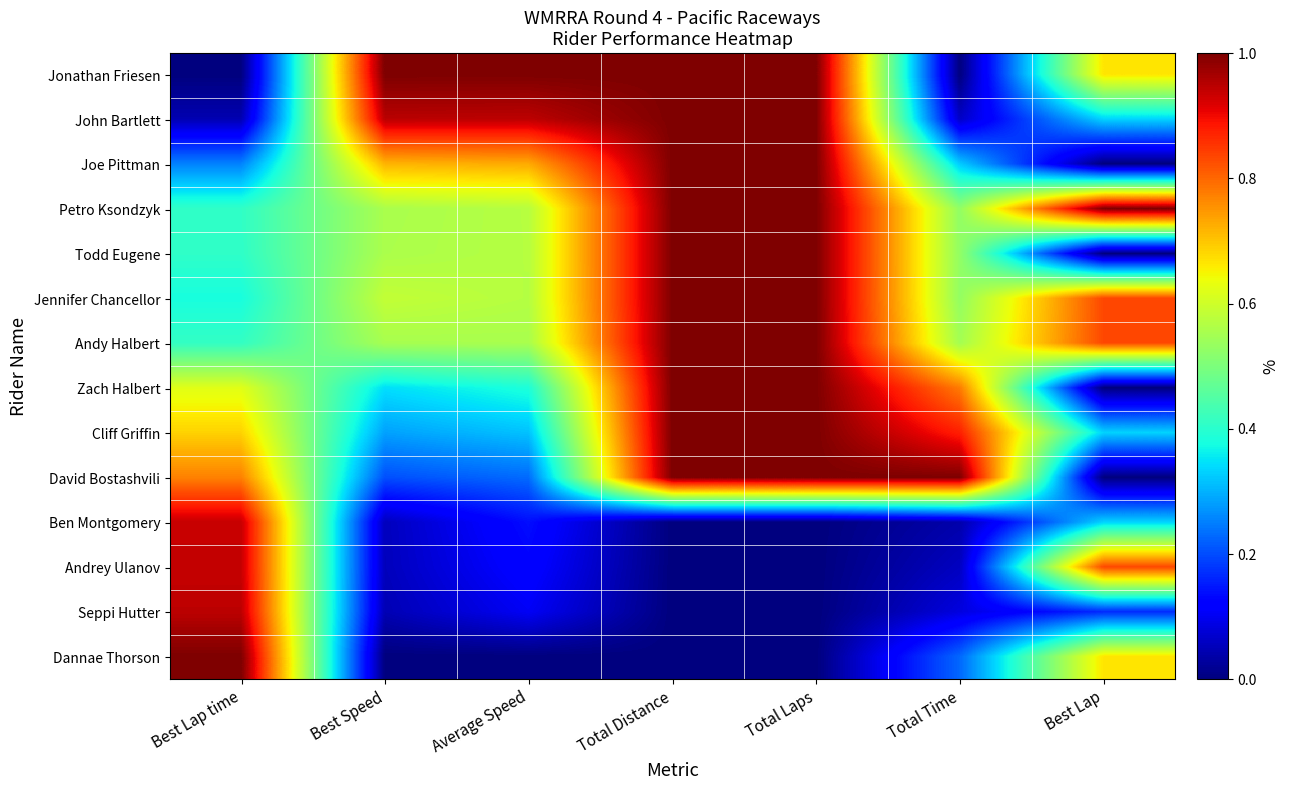

Reading left to right, transcribe all the data shown in this chart.

Jonathan Friesen: Best Lap time=0.0	Best Speed=1.0	Average Speed=1.0	Total Distance=1.0	Total Laps=1.0	Total Time=0.0	Best Lap=0.7
John Bartlett: Best Lap time=0.0	Best Speed=0.9	Average Speed=0.9	Total Distance=1.0	Total Laps=1.0	Total Time=0.1	Best Lap=0.3
Joe Pittman: Best Lap time=0.3	Best Speed=0.7	Average Speed=0.7	Total Distance=1.0	Total Laps=1.0	Total Time=0.3	Best Lap=0.0
Petro Ksondzyk: Best Lap time=0.4	Best Speed=0.6	Average Speed=0.6	Total Distance=1.0	Total Laps=1.0	Total Time=0.5	Best Lap=1.0
Todd Eugene: Best Lap time=0.4	Best Speed=0.6	Average Speed=0.6	Total Distance=1.0	Total Laps=1.0	Total Time=0.5	Best Lap=0.0
Jennifer Chancellor: Best Lap time=0.4	Best Speed=0.6	Average Speed=0.6	Total Distance=1.0	Total Laps=1.0	Total Time=0.5	Best Lap=0.8
Andy Halbert: Best Lap time=0.4	Best Speed=0.6	Average Speed=0.6	Total Distance=1.0	Total Laps=1.0	Total Time=0.5	Best Lap=0.8
Zach Halbert: Best Lap time=0.6	Best Speed=0.3	Average Speed=0.4	Total Distance=1.0	Total Laps=1.0	Total Time=0.8	Best Lap=0.0
Cliff Griffin: Best Lap time=0.7	Best Speed=0.3	Average Speed=0.3	Total Distance=1.0	Total Laps=1.0	Total Time=0.9	Best Lap=0.3
David Bostashvili: Best Lap time=0.8	Best Speed=0.2	Average Speed=0.2	Total Distance=1.0	Total Laps=1.0	Total Time=1.0	Best Lap=0.0
Ben Montgomery: Best Lap time=0.9	Best Speed=0.1	Average Speed=0.1	Total Distance=0.0	Total Laps=0.0	Total Time=0.0	Best Lap=0.3
Andrey Ulanov: Best Lap time=0.9	Best Speed=0.1	Average Speed=0.1	Total Distance=0.0	Total Laps=0.0	Total Time=0.1	Best Lap=0.8
Seppi Hutter: Best Lap time=0.9	Best Speed=0.0	Average Speed=0.1	Total Distance=0.0	Total Laps=0.0	Total Time=0.1	Best Lap=0.2
Dannae Thorson: Best Lap time=1.0	Best Speed=0.0	Average Speed=0.0	Total Distance=0.0	Total Laps=0.0	Total Time=0.2	Best Lap=0.7